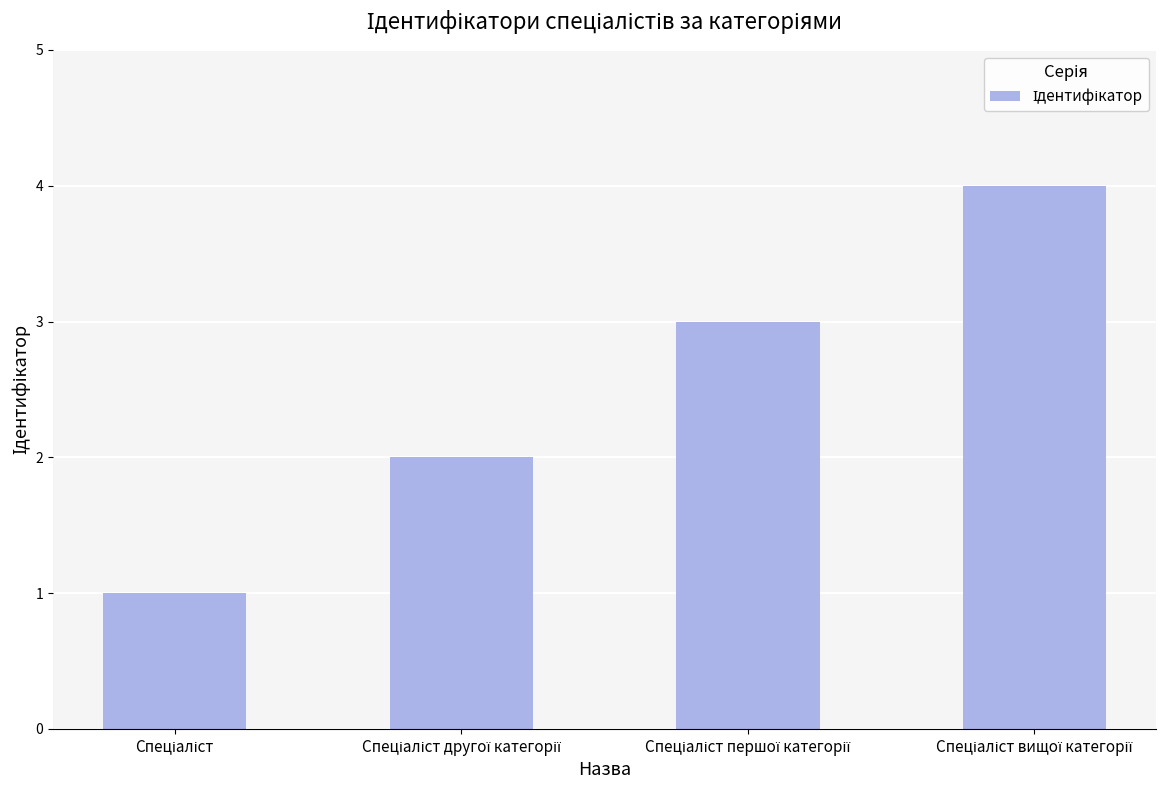

What is the greatest value displayed?

4